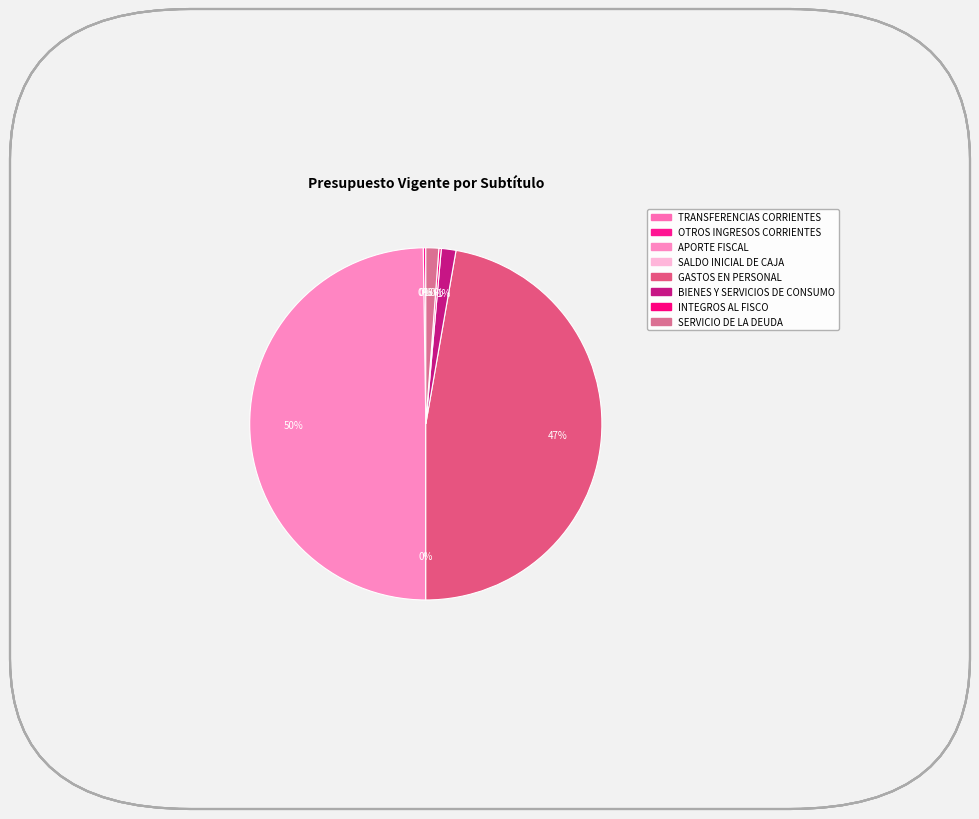

To the nearest percent, what is the average slice percentage?

12%